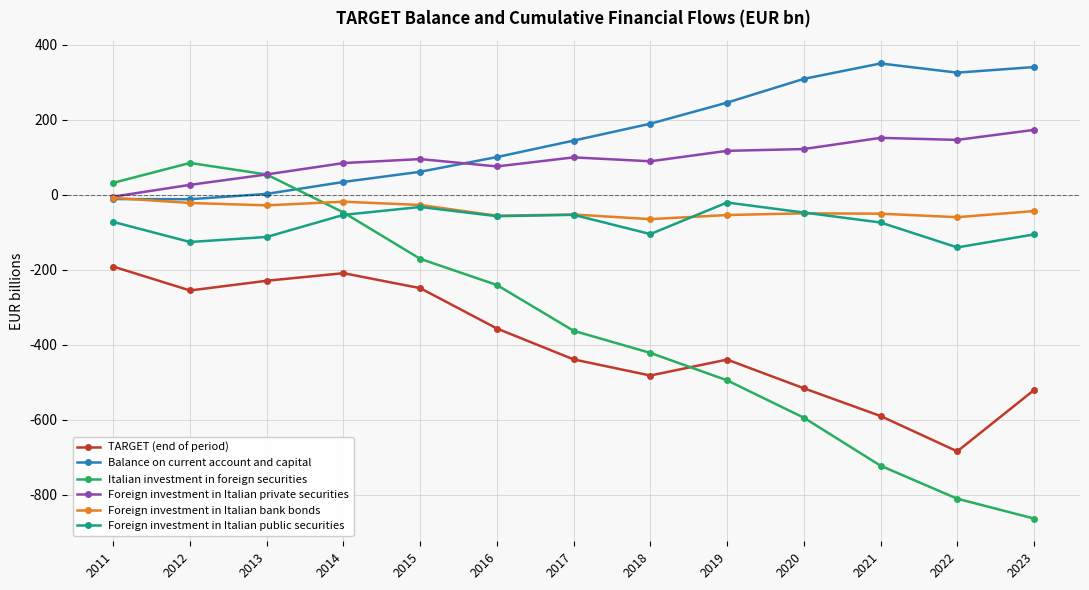

True or false: TARGET (end of period) and Balance on current account and capital cross at least once.

False